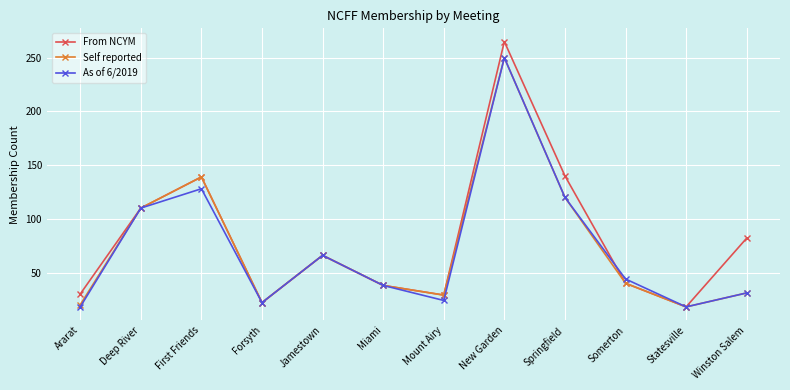

Which series has the largest range (max minus min)?

From NCYM